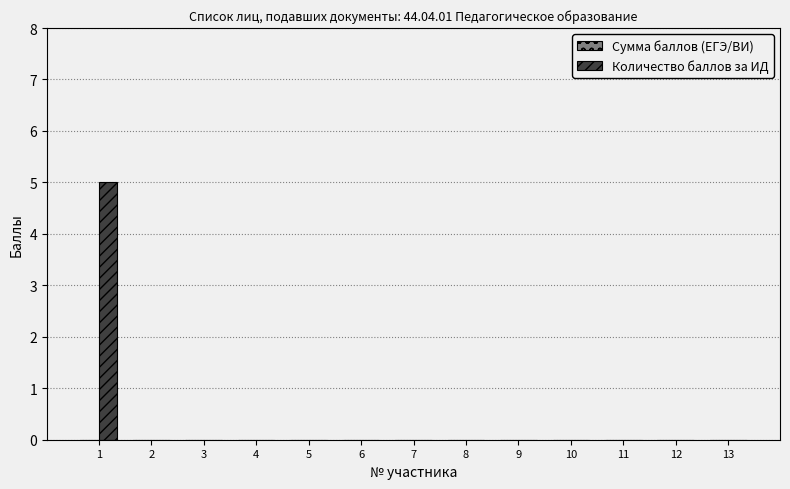

What is the greatest value displayed?

5